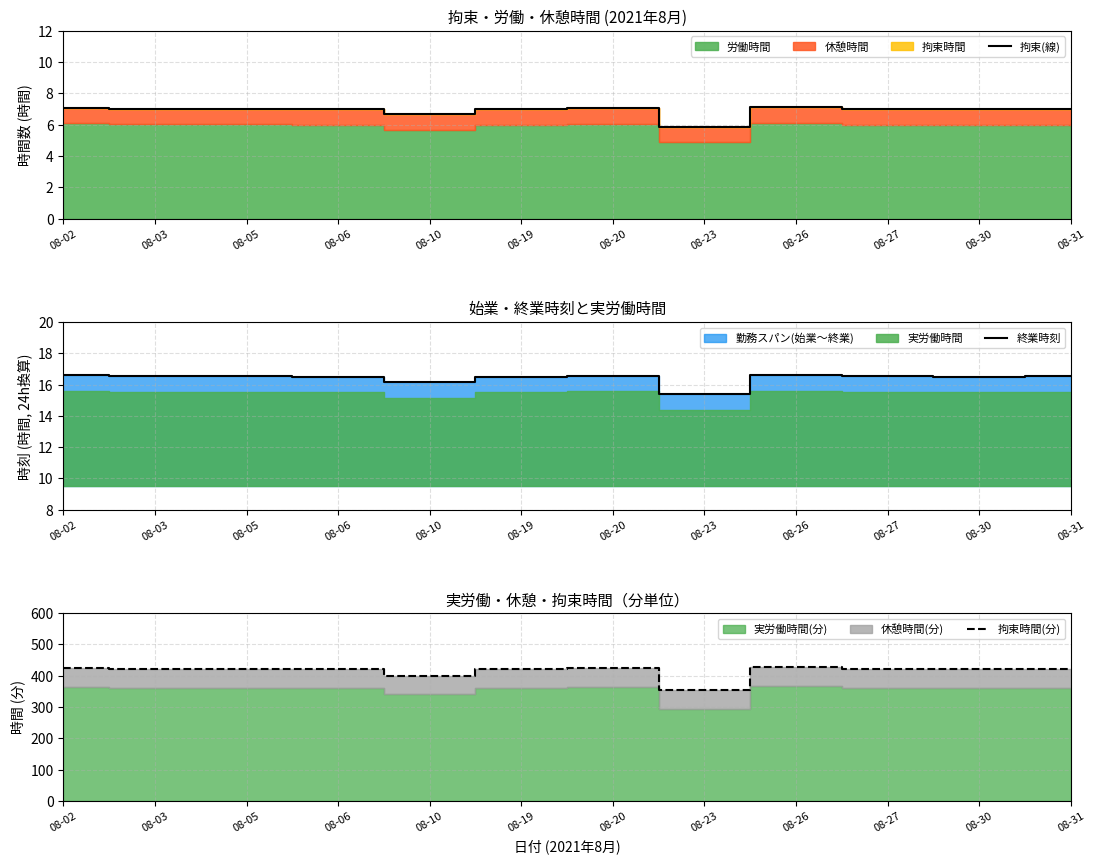

The value of 拘束(線) at 08-10 is 6.7. True or false?

True